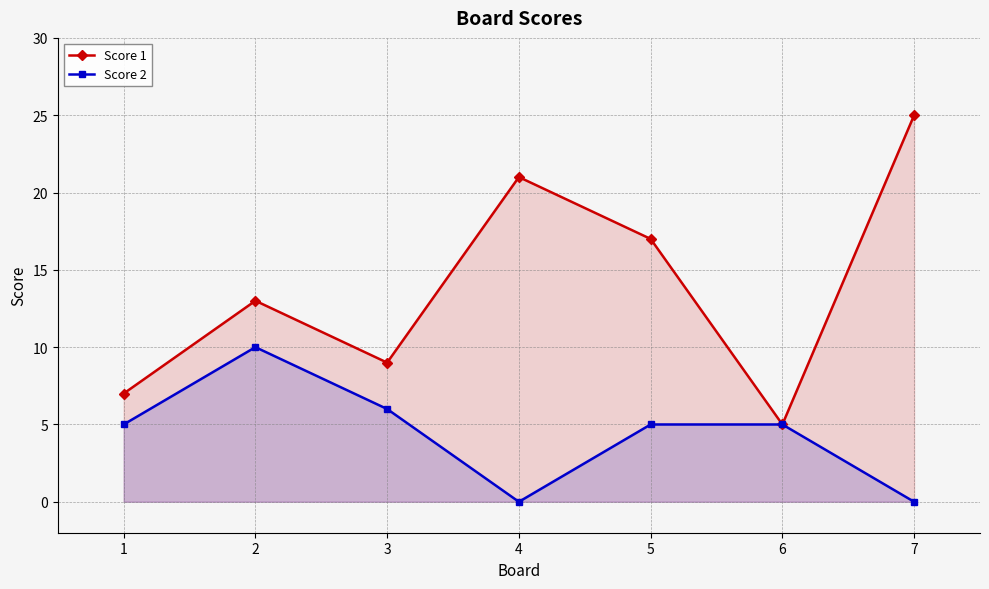

What is the highest value of the Score 2 series?

10